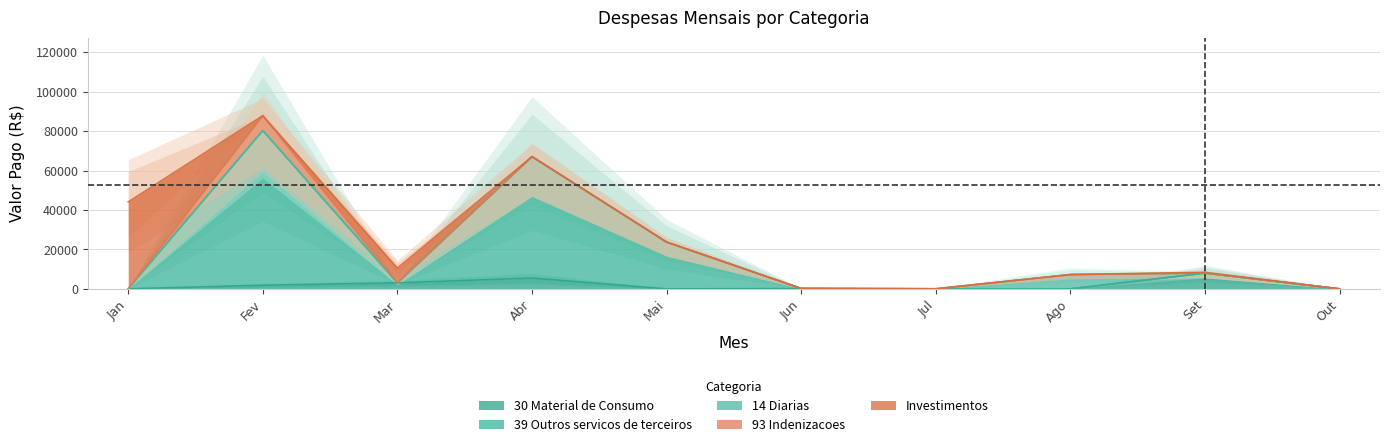

True or false: 14 Diarias has more than 1 points higher than both neighbors.

False